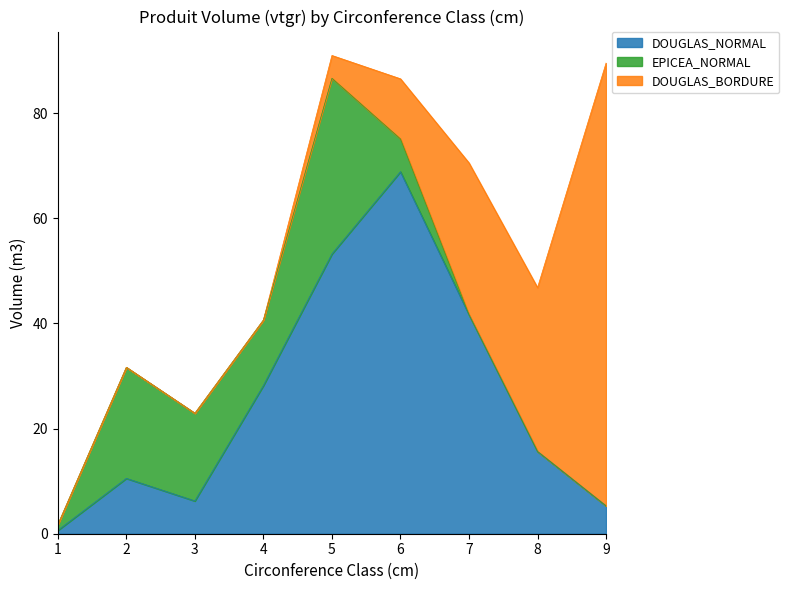

At 6, list the series in order from largest to smallest.

DOUGLAS_NORMAL, DOUGLAS_BORDURE, EPICEA_NORMAL